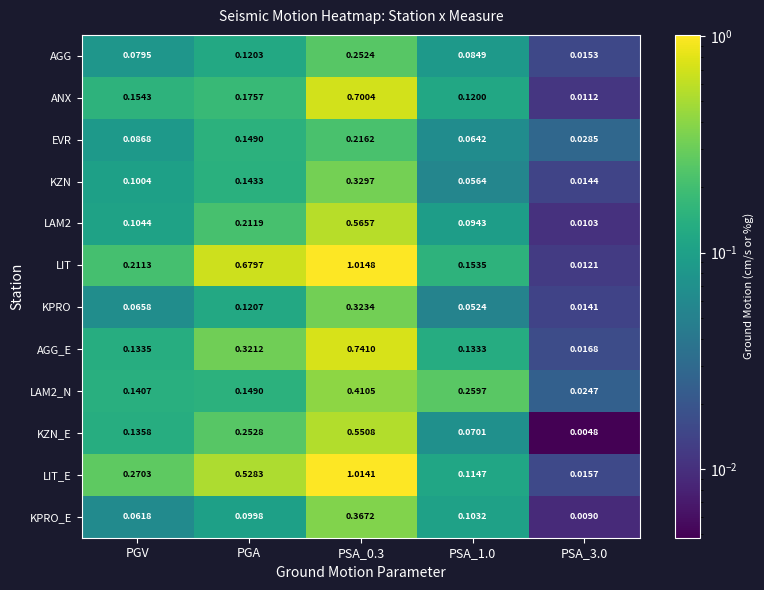

Which series has the largest total across all categories?

LIT